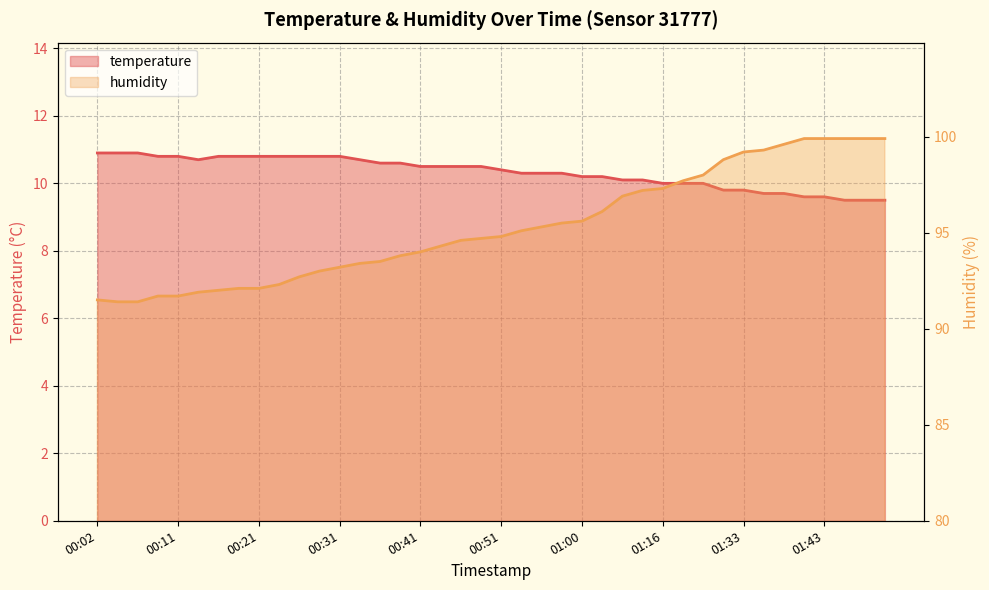

What is the difference between the highest and lowest values at 01:35?

89.6